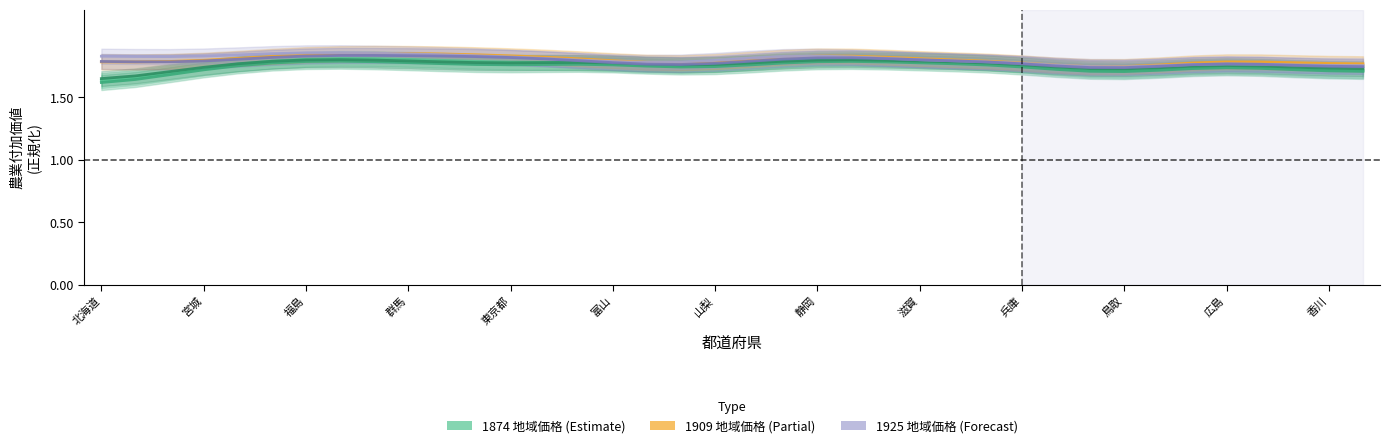

Which series has the widest spread of values?

1874 (地域価格)